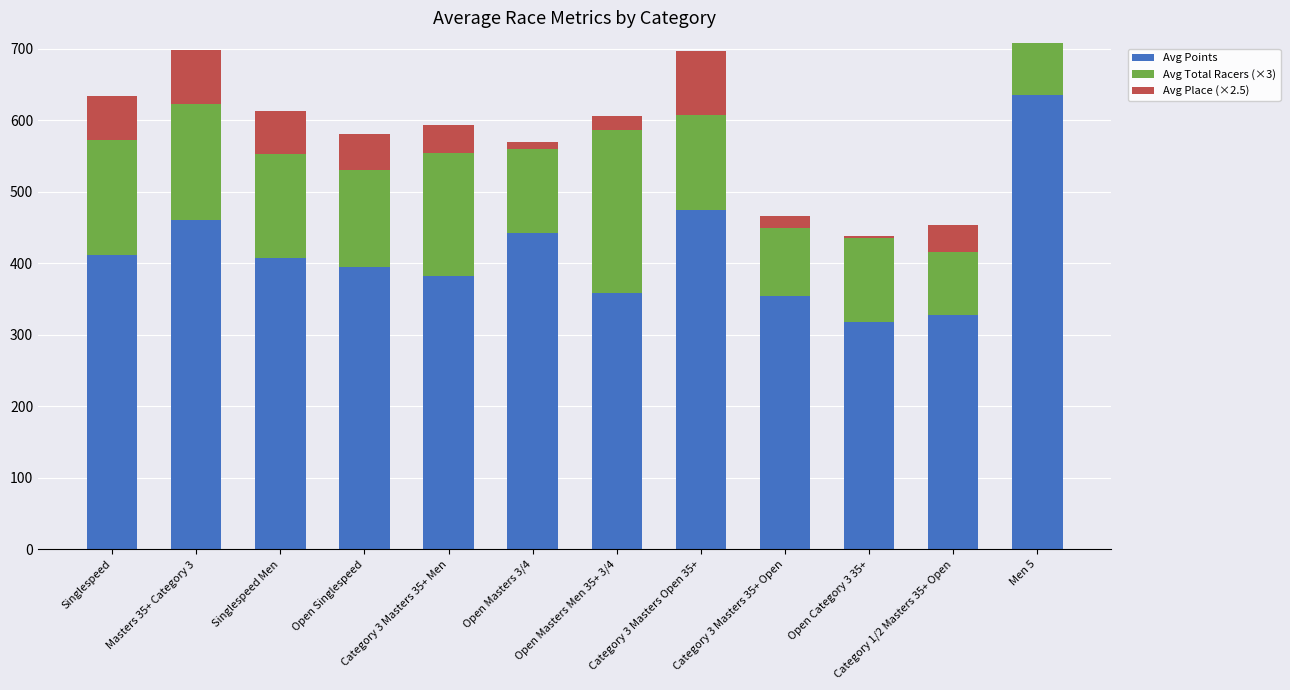

Which category has the highest value in the Avg Points series?

Men 5